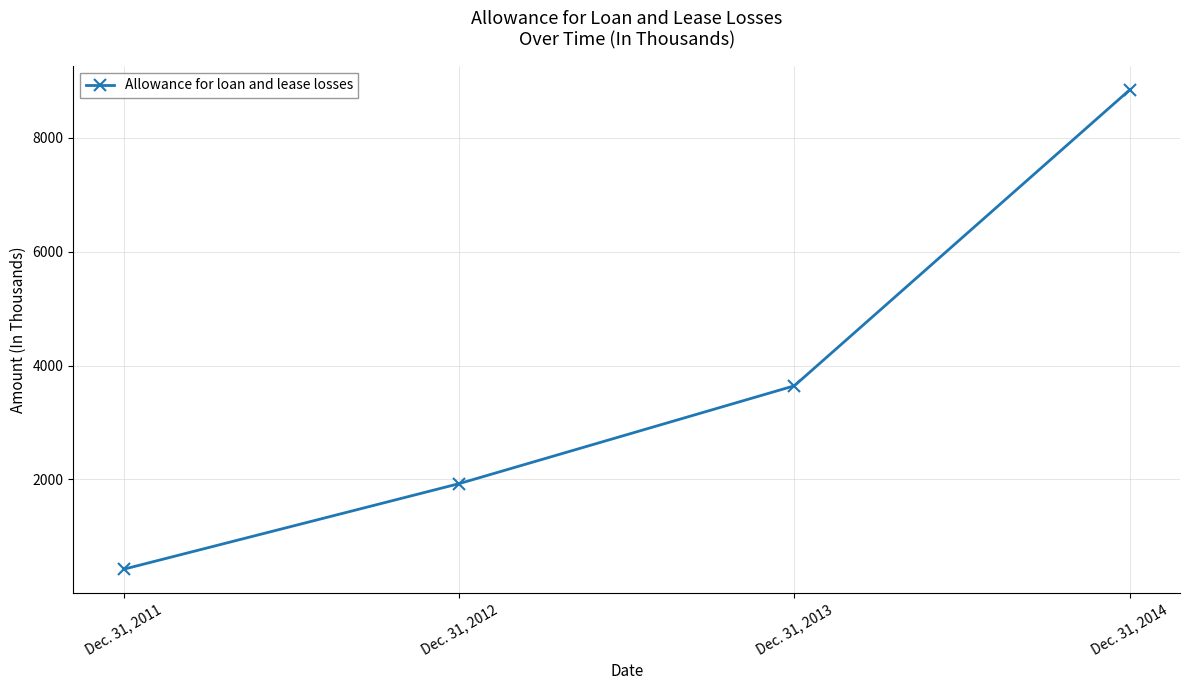

Count the number of data series in this chart.

1